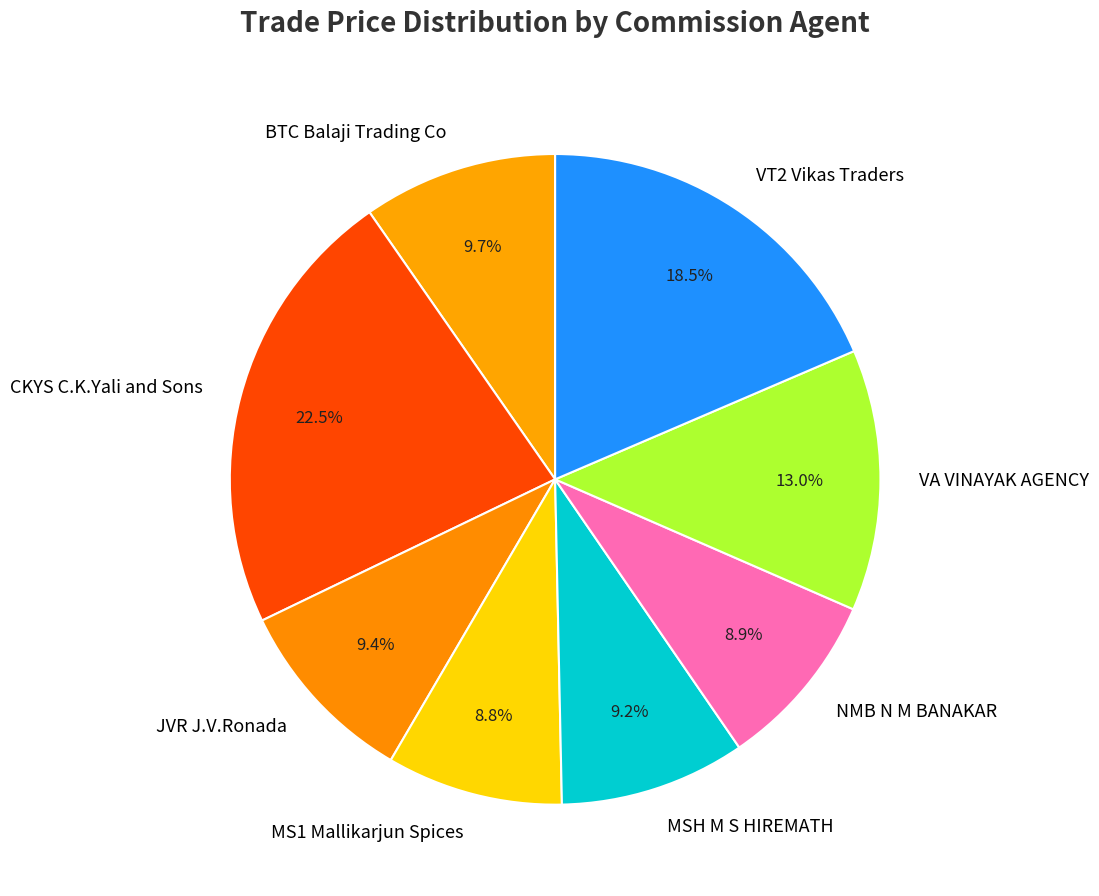

Does any single category account for the majority?

No